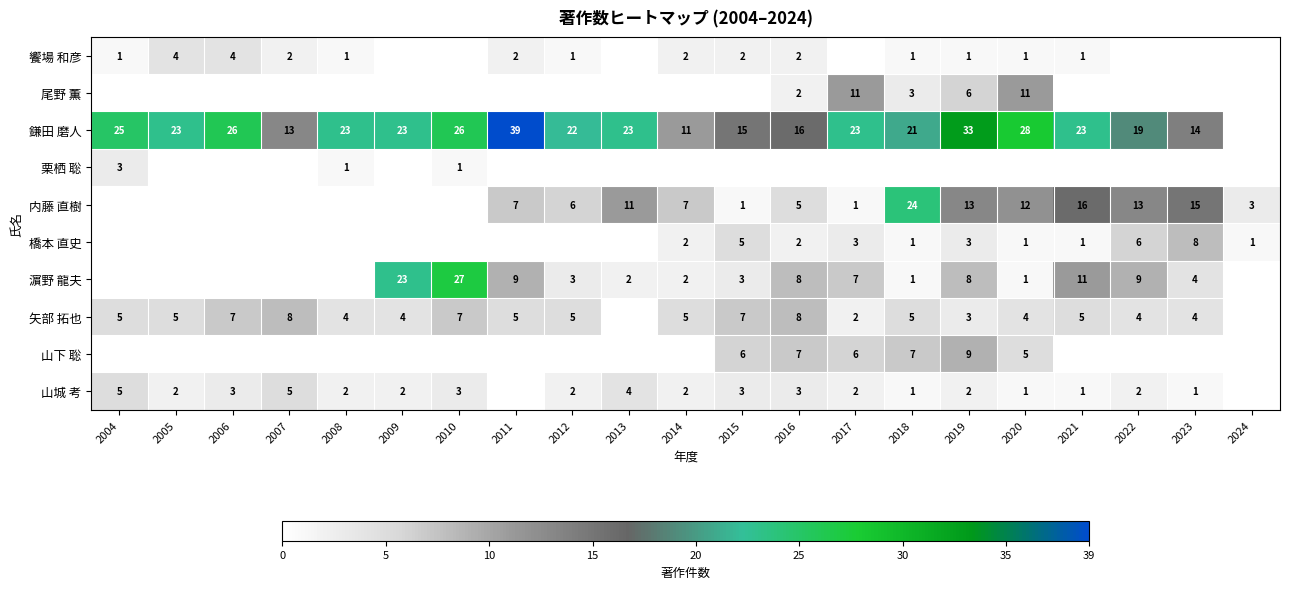

Is the value of 矢部 拓也 at 2004 greater than the value of 鎌田 磨人 at 2017?

No